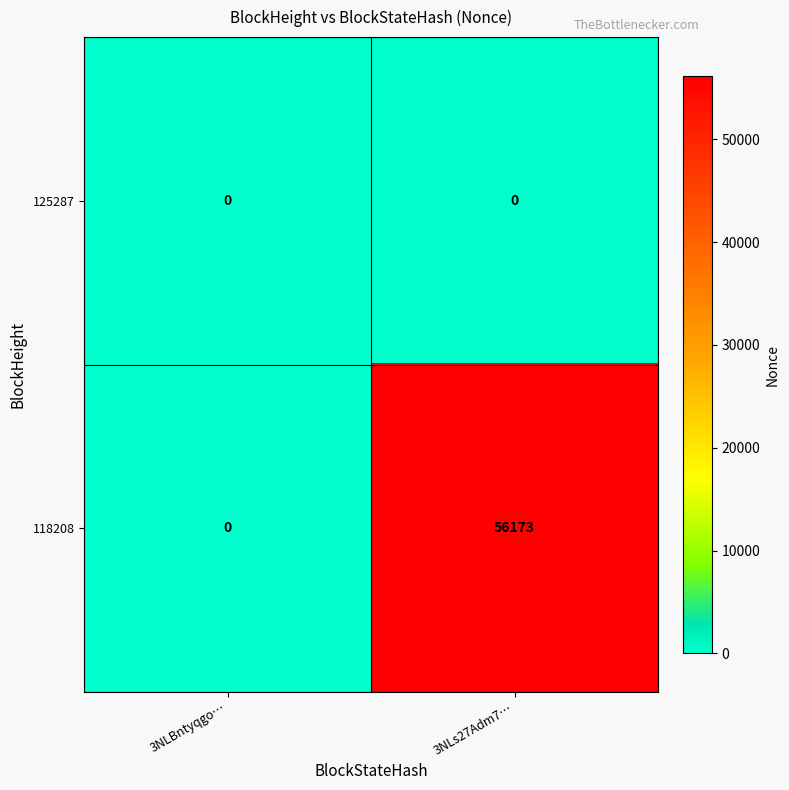

At which category is the sum across all series the highest?

3NLs27Adm7…